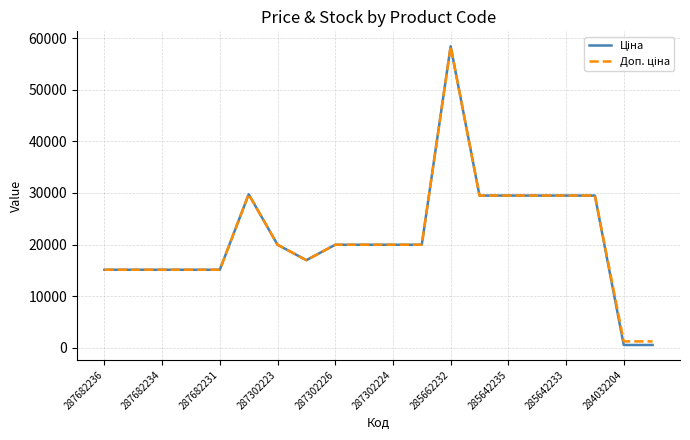

What is the maximum value shown in the chart?

58426.5